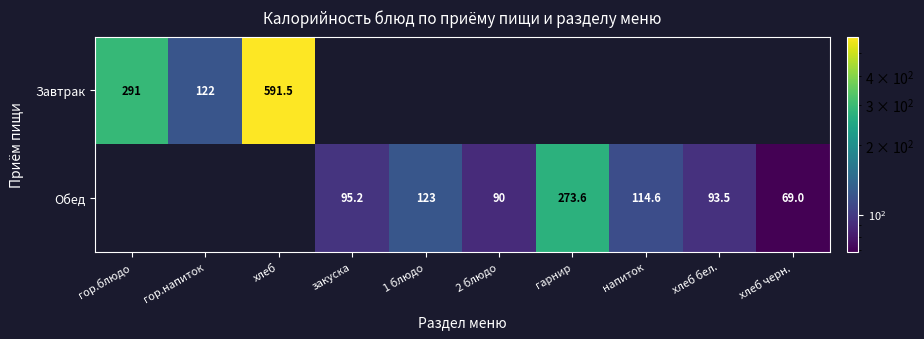

At which category does the chart reach its peak across all series?

хлеб